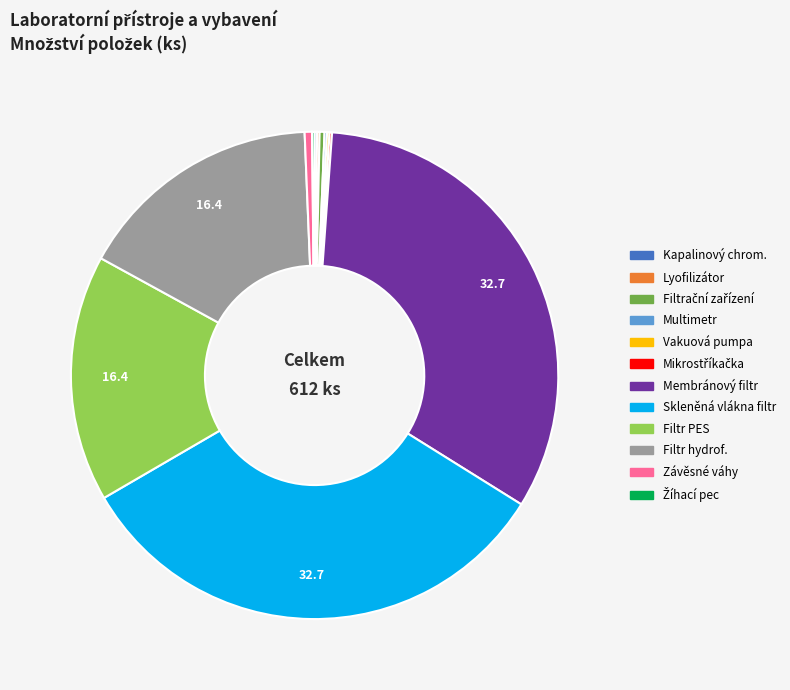

Is there any slice that represents more than half of the pie?

No